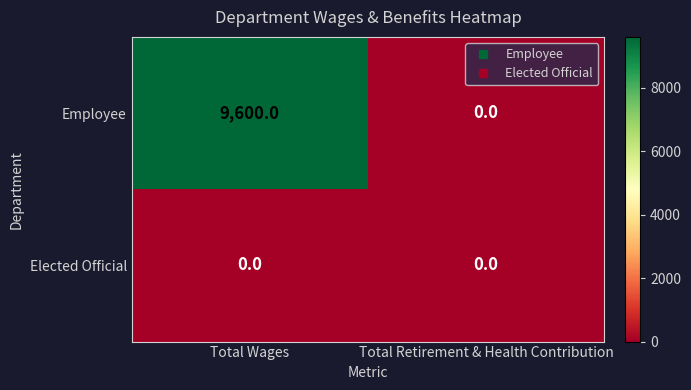

Between Total Wages and Total Retirement & Health Contribution, which series saw the biggest shift?

Employee